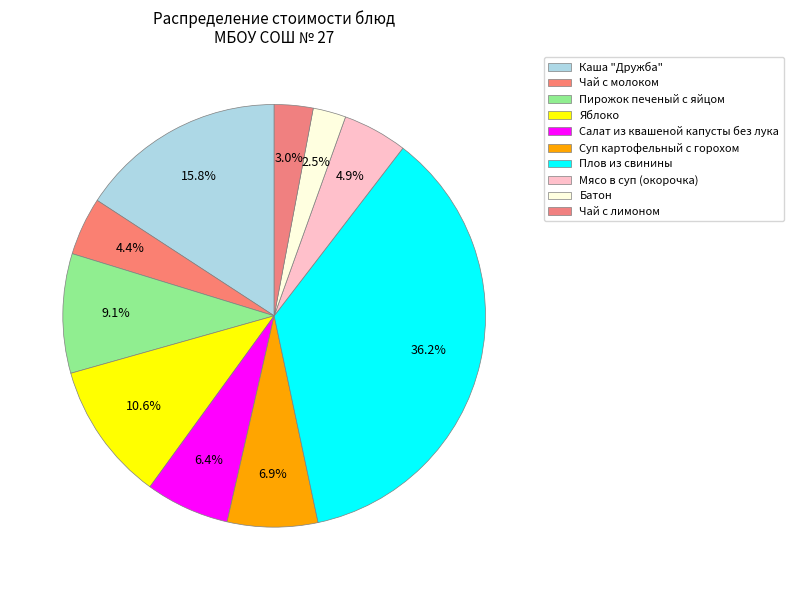

To the nearest percent, what is the difference between the Каша "Дружба" and Мясо в суп (окорочка) slice percentages?

11%